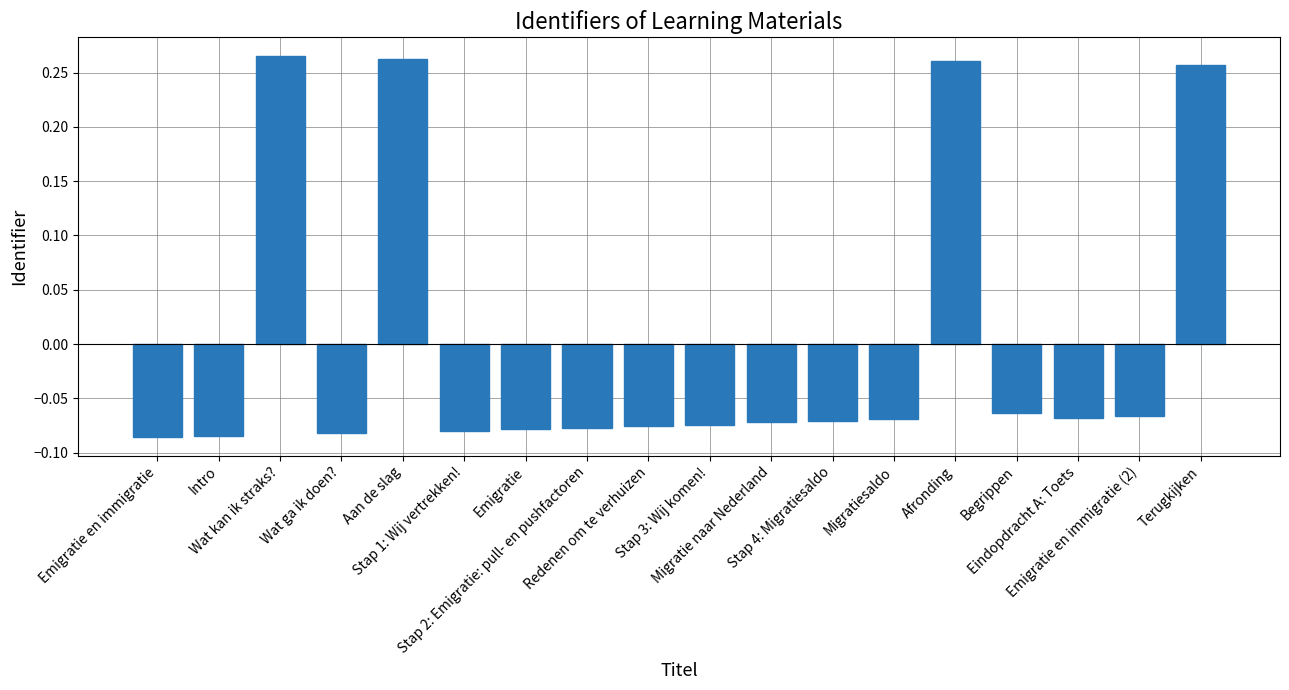

Count the values in the range 0 to 1.

4